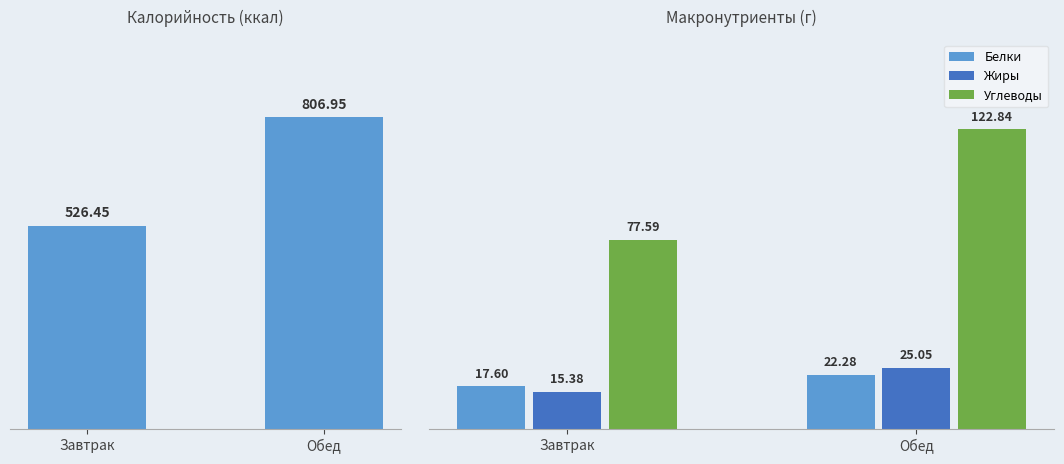

The value of Жиры at Завтрак is 26.5. True or false?

False